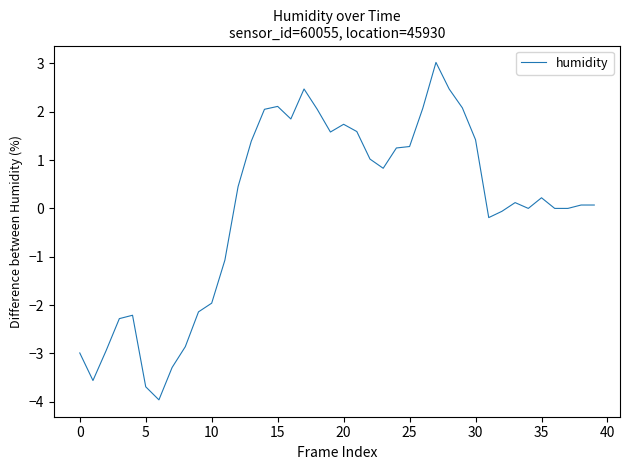

What is the minimum value shown in the chart?

-4.0